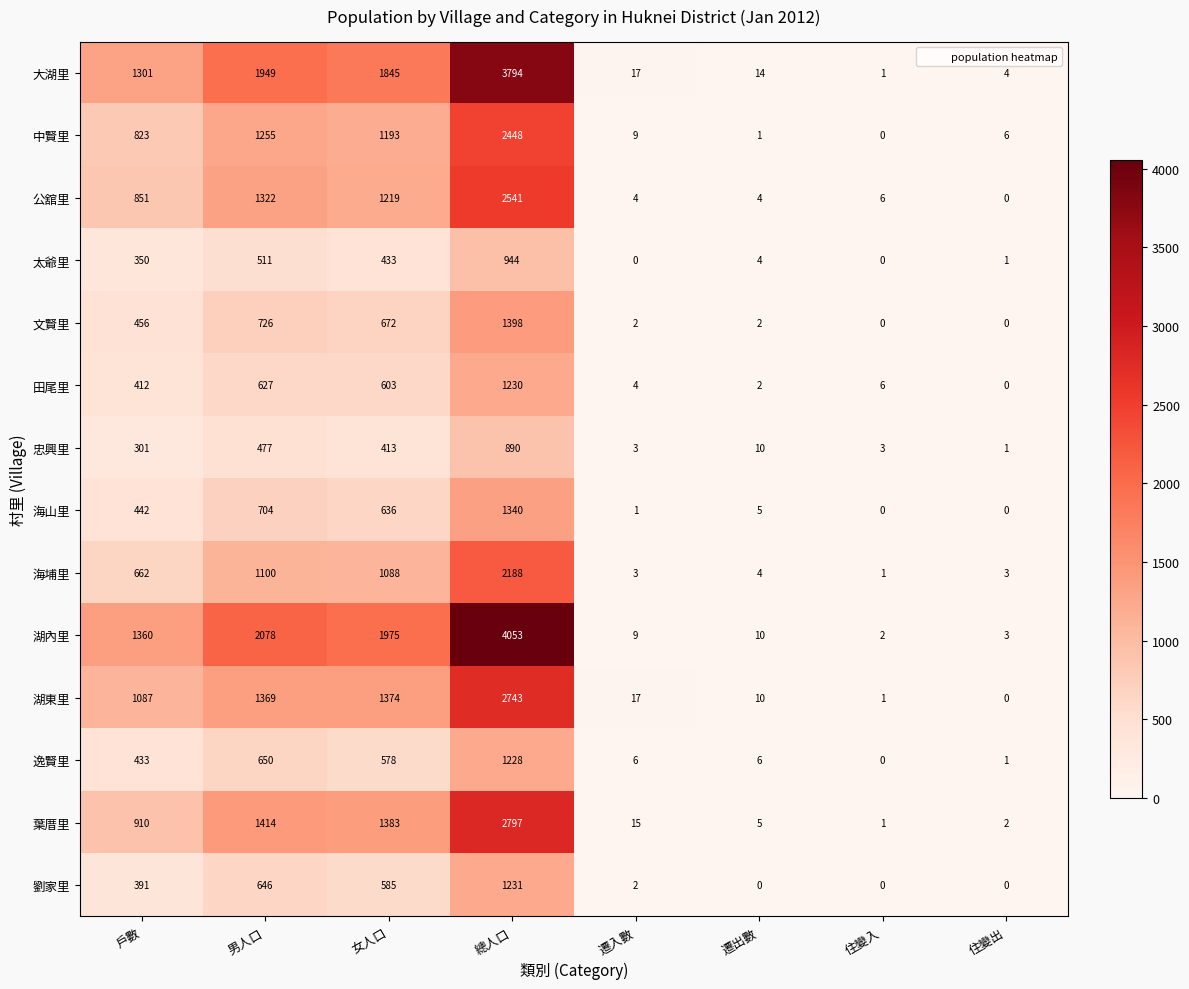

The value of 湖內里 at 遷入數 is 15. True or false?

False